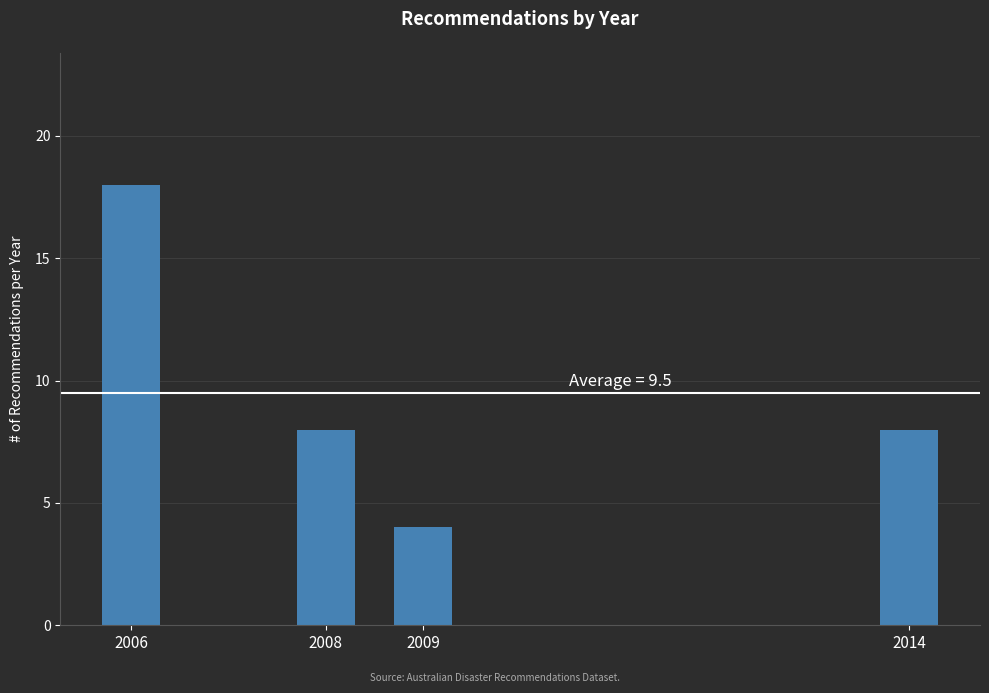

Reading left to right, list all the values displayed in this chart.

2006=18	2008=8	2009=4	2014=8